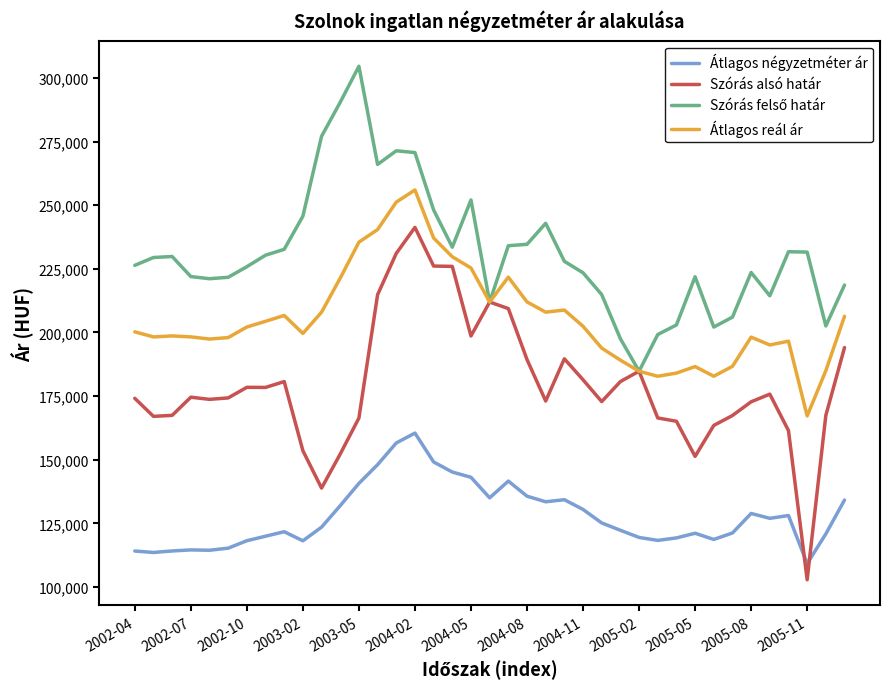

What is the maximum value shown in the chart?

304587